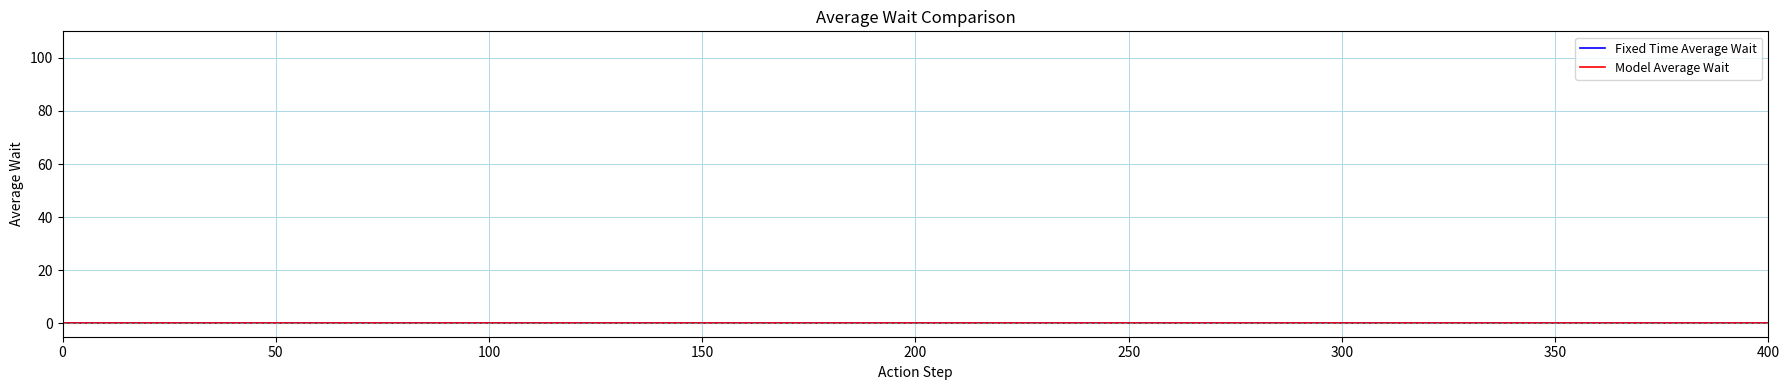

True or false: Fixed Time Average Wait and Model Average Wait cross at least once.

False